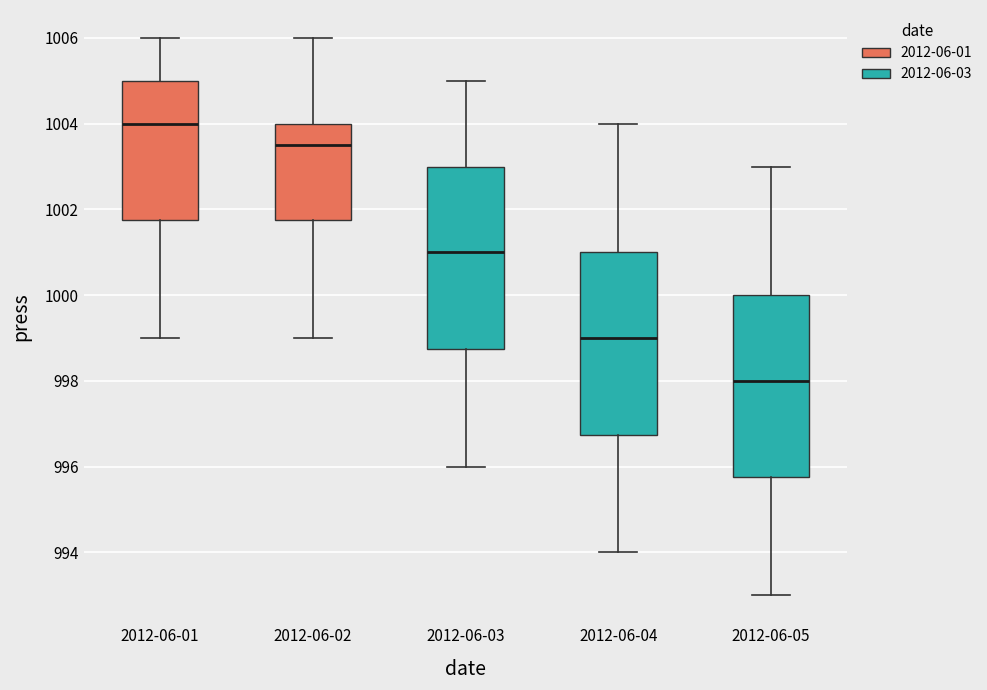

Reading left to right, read every box against the y-axis: the position of its median line, the range the box covers, and the ends of its whiskers. The values are not printed on the chart, so give them approximately, as read against the axis.

2012-06-01: median 1004.0, box 1001.8 to 1005.0, whiskers 999.0 to 1006.0
2012-06-02: median 1003.6, box 1001.8 to 1004.0, whiskers 999.0 to 1006.0
2012-06-03: median 1001.0, box 998.8 to 1003.0, whiskers 996.0 to 1005.0
2012-06-04: median 999.0, box 996.8 to 1001.0, whiskers 994.0 to 1004.0
2012-06-05: median 998.0, box 995.8 to 1000.0, whiskers 993.0 to 1003.0